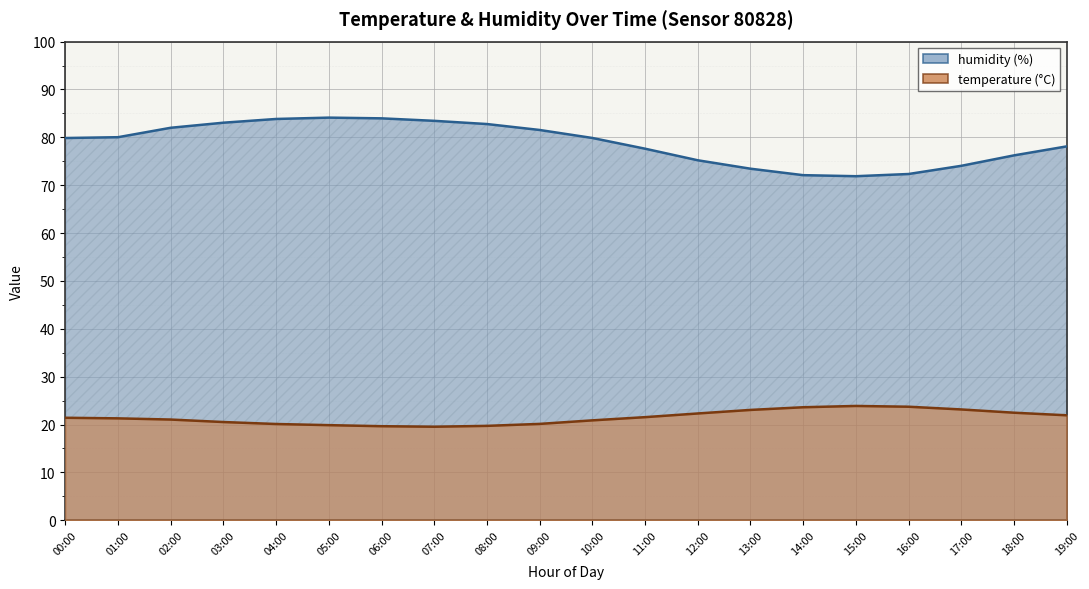

Reading right to left, what are all the values shown in this chart?

temperature: 19:00=21.9	18:00=22.5	17:00=23.1	16:00=23.7	15:00=23.9	14:00=23.6	13:00=23.1	12:00=22.3	11:00=21.5	10:00=20.9	09:00=20.1	08:00=19.7	07:00=19.5	06:00=19.6	05:00=19.9	04:00=20.1	03:00=20.5	02:00=21.0	01:00=21.3	00:00=21.4
humidity: 19:00=78.1	18:00=76.2	17:00=74.0	16:00=72.3	15:00=71.9	14:00=72.1	13:00=73.5	12:00=75.2	11:00=77.6	10:00=79.9	09:00=81.5	08:00=82.8	07:00=83.5	06:00=84.0	05:00=84.1	04:00=83.8	03:00=83.1	02:00=82.0	01:00=80.0	00:00=79.9